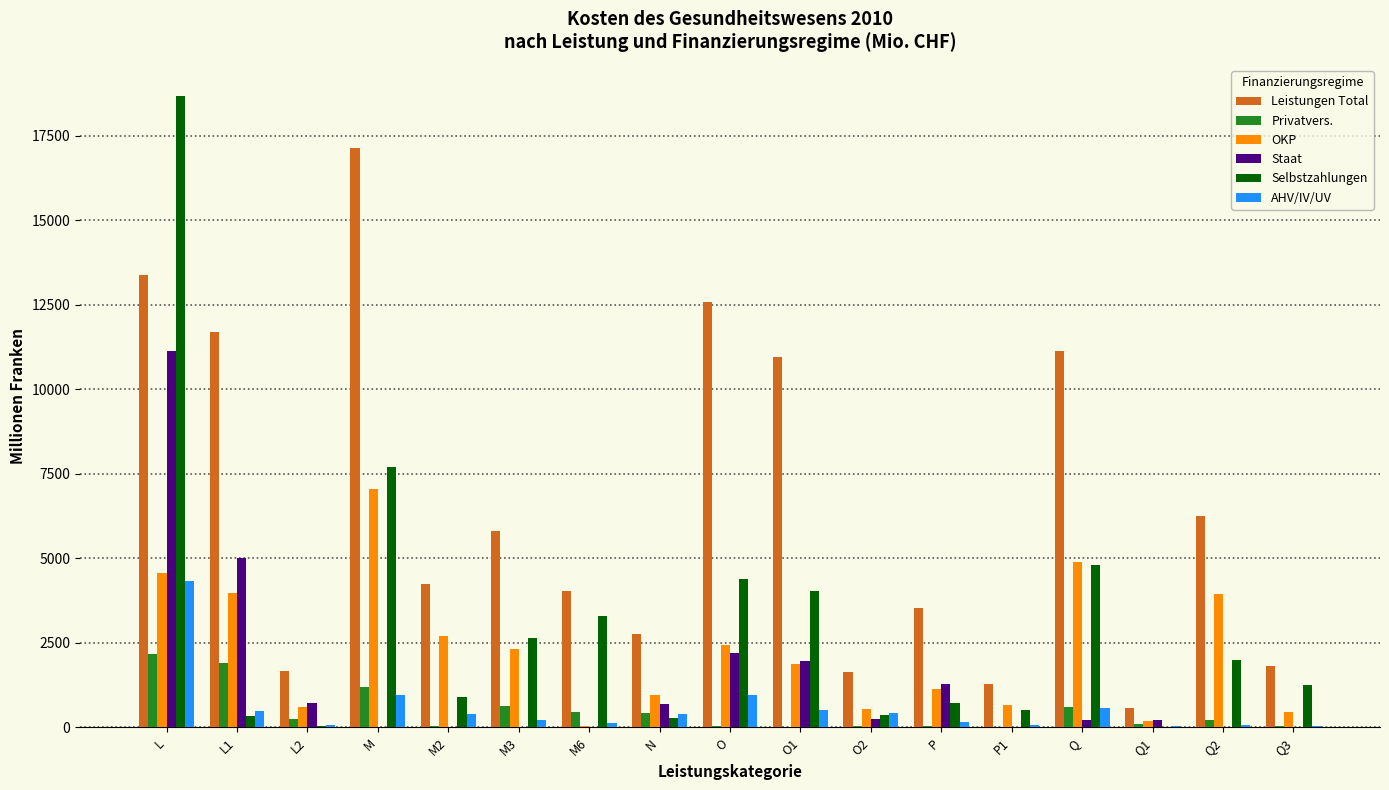

What is the greatest value displayed?

18657.3